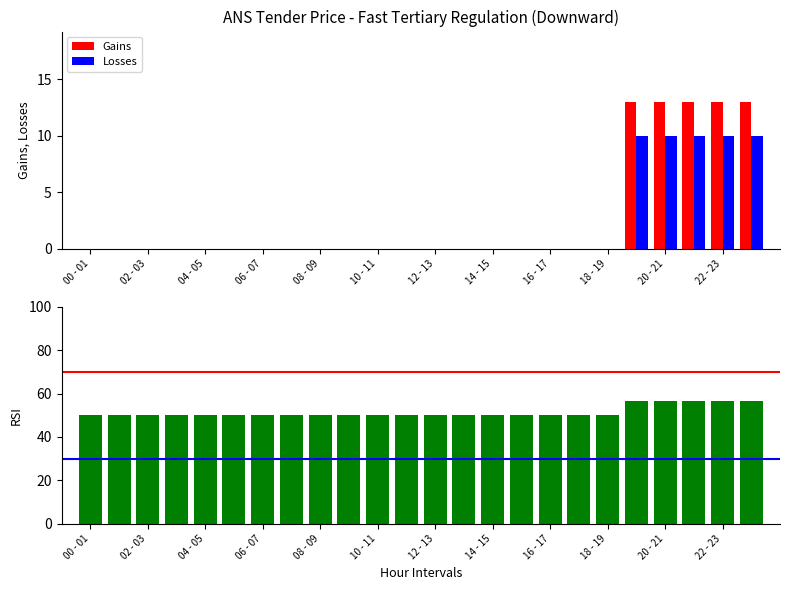

What is the highest value of the Gains series?

13